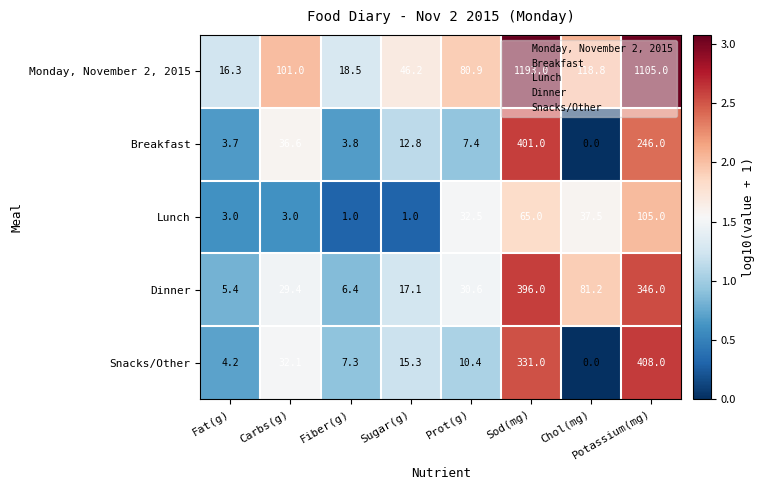

Between Sugar(g) and Sod(mg), which series saw the biggest shift?

Monday, November 2, 2015